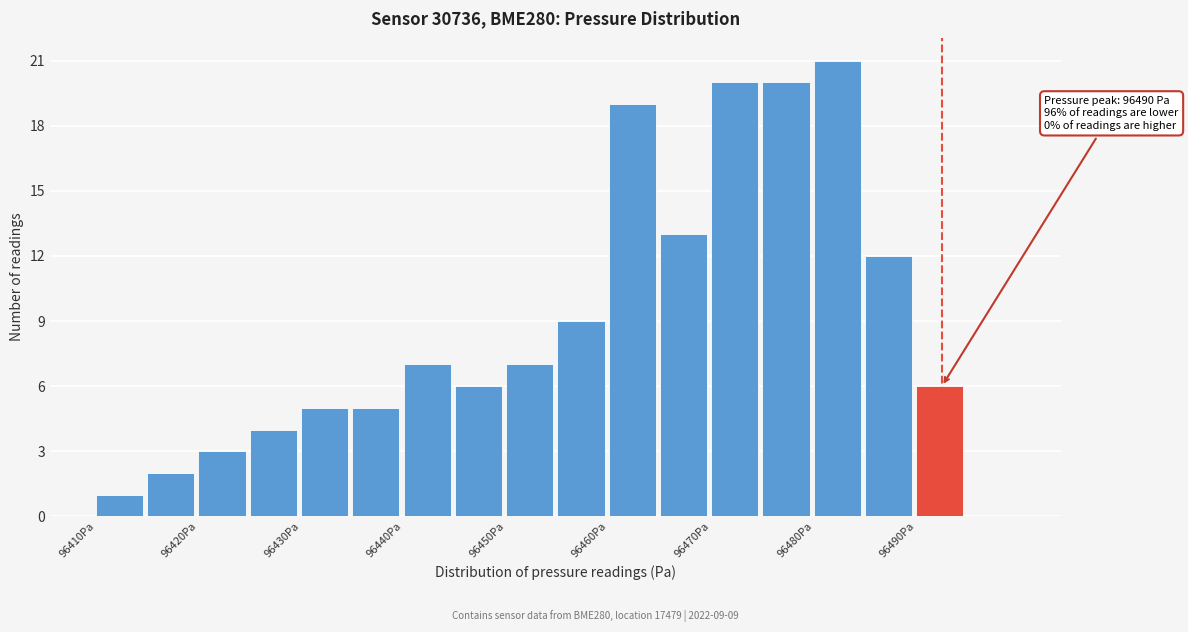

Over which range of the x-axis is the bar tallest?

96480 to 96485